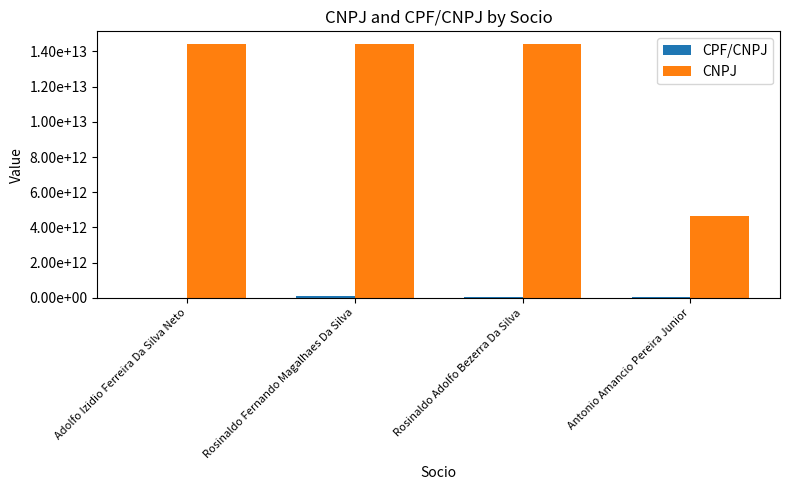

Are the bars grouped side by side (vs. stacked)?

Yes